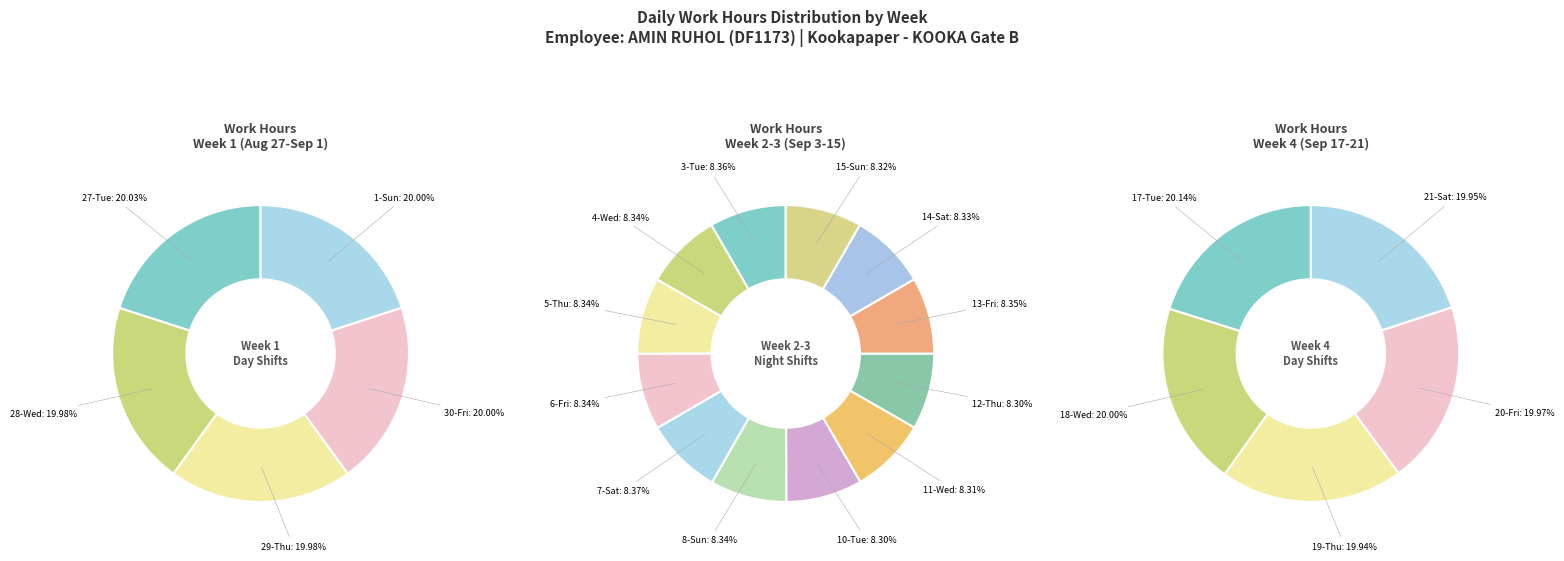

How many slices are in this pie chart?

22